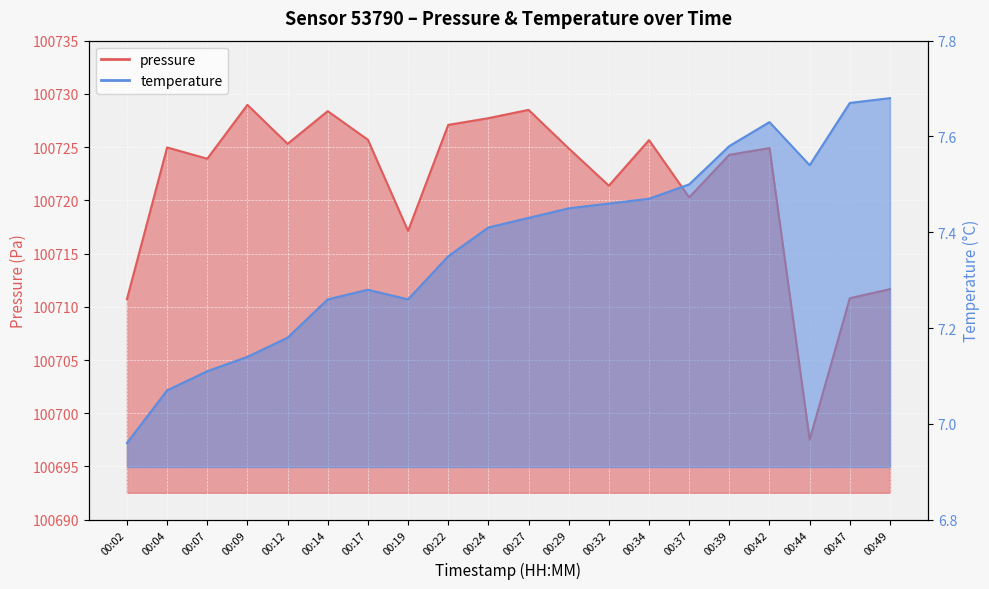

Reading right to left, what are all the values shown in this chart?

pressure: 00:49=100711.7	00:47=100710.8	00:44=100697.5	00:42=100724.9	00:39=100724.3	00:37=100720.3	00:34=100725.7	00:32=100721.4	00:29=100724.9	00:27=100728.5	00:24=100727.7	00:22=100727.1	00:19=100717.1	00:17=100725.7	00:14=100728.4	00:12=100725.3	00:09=100729.0	00:07=100723.9	00:04=100725.0	00:02=100710.7
temperature: 00:49=7.7	00:47=7.7	00:44=7.5	00:42=7.6	00:39=7.6	00:37=7.5	00:34=7.5	00:32=7.5	00:29=7.5	00:27=7.4	00:24=7.4	00:22=7.3	00:19=7.3	00:17=7.3	00:14=7.3	00:12=7.2	00:09=7.1	00:07=7.1	00:04=7.1	00:02=7.0